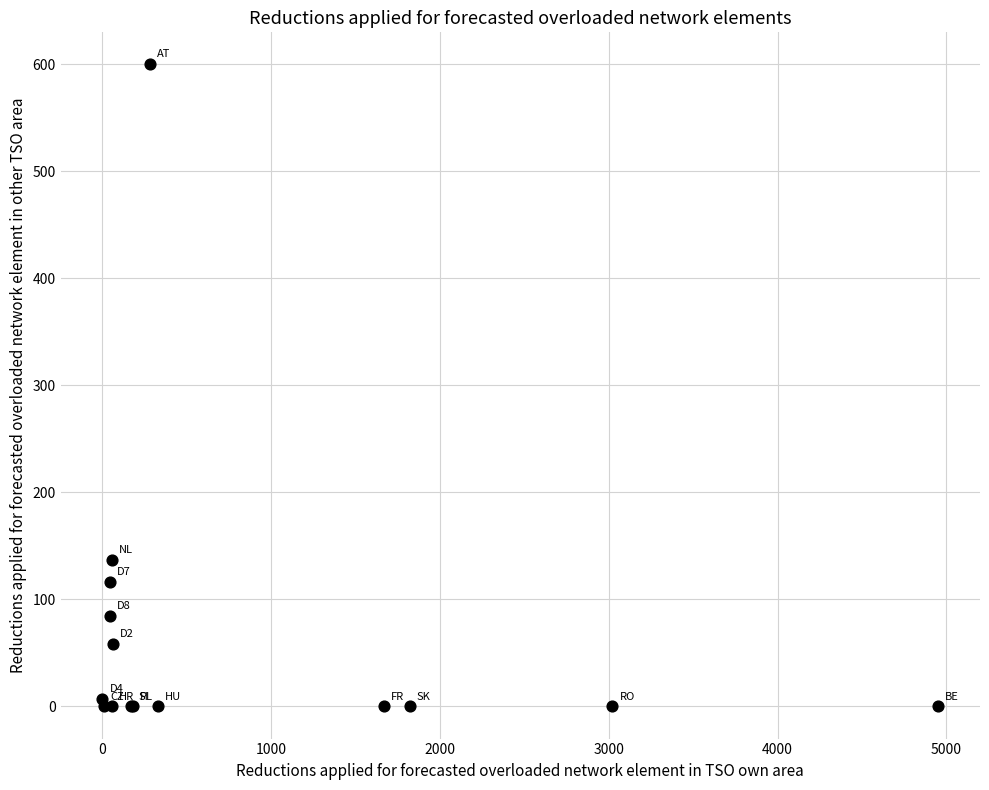

What Y value in the scatter plot is closest to 300?

137